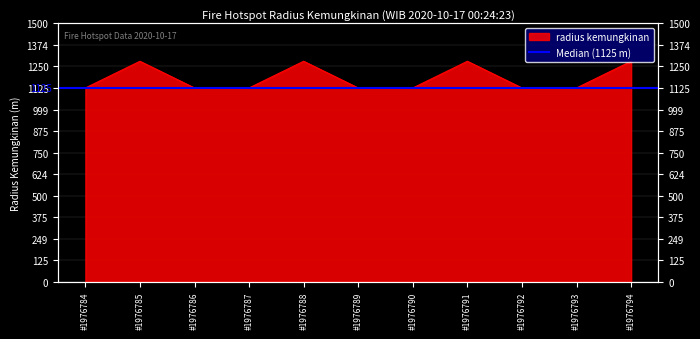

Between #1976789 and #1976785, which is larger?

#1976785